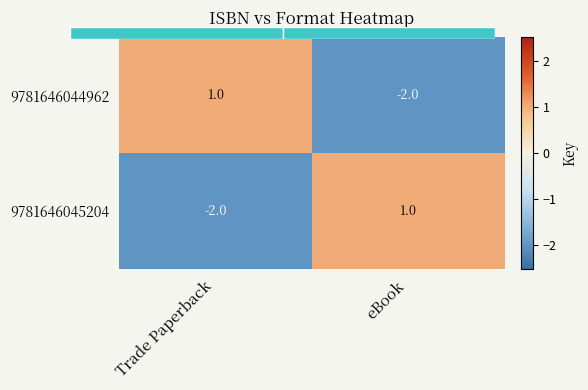

Which series changed the most between Trade Paperback and eBook?

9781646044962